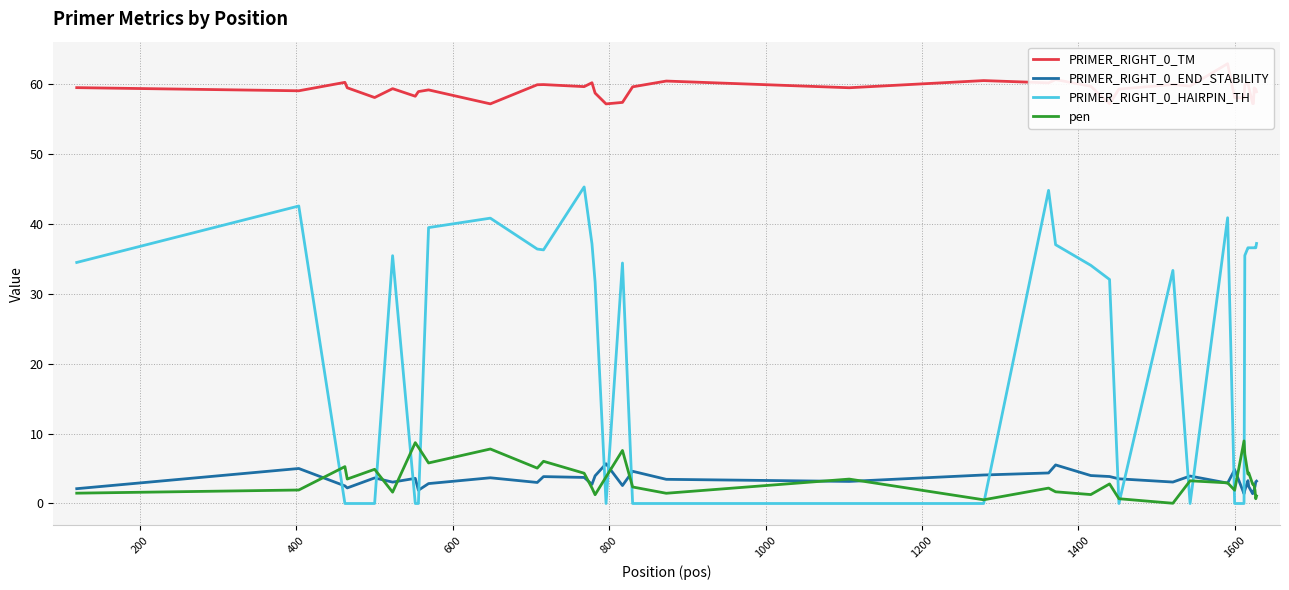

What is the maximum value for PRIMER_RIGHT_0_HAIRPIN_TH?

45.3